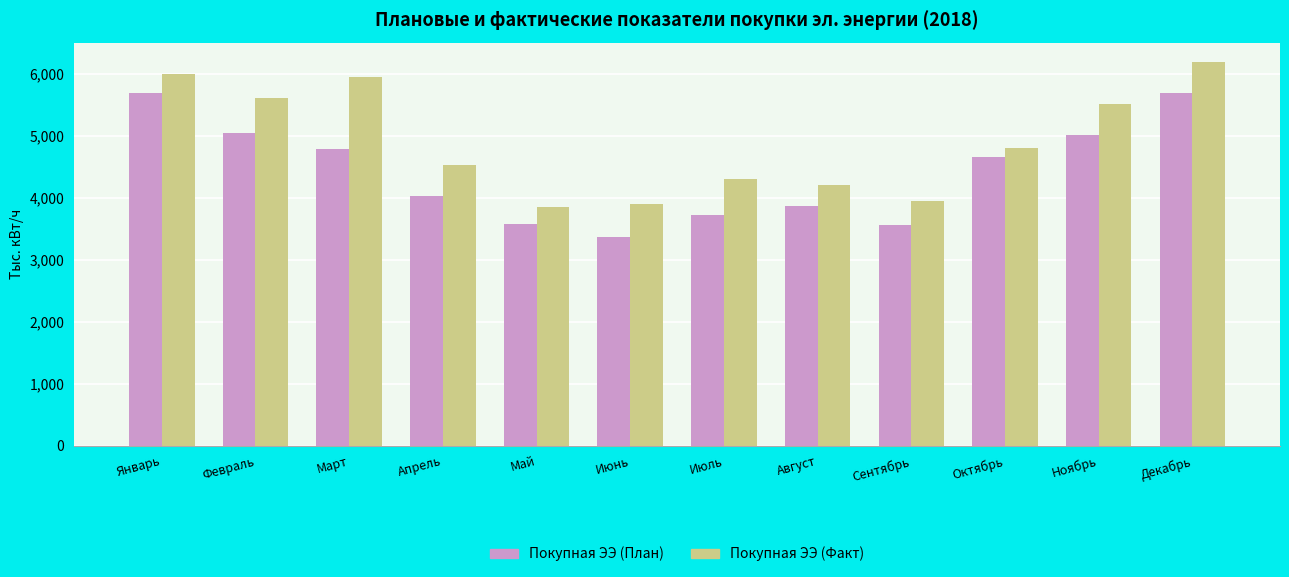

Where is Покупная ЭЭ (План) nearest to the value 4528?

Октябрь